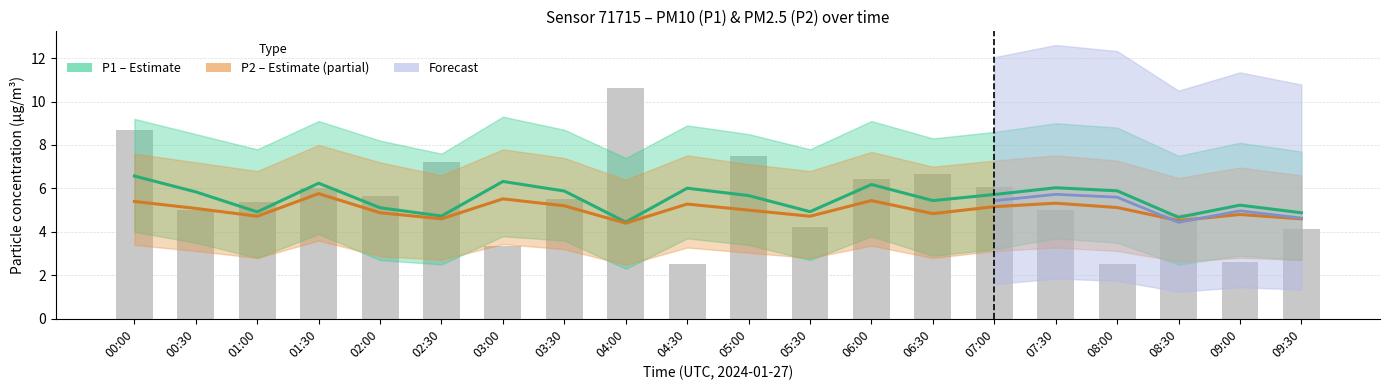

What is the difference between the P1 (PM10) values at 04:00 and 00:30?

1.4